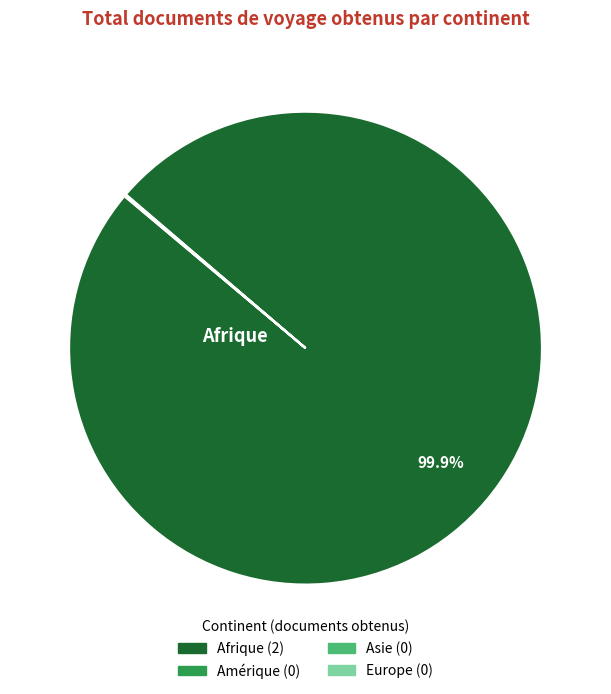

What is the largest slice in the pie chart?

Afrique